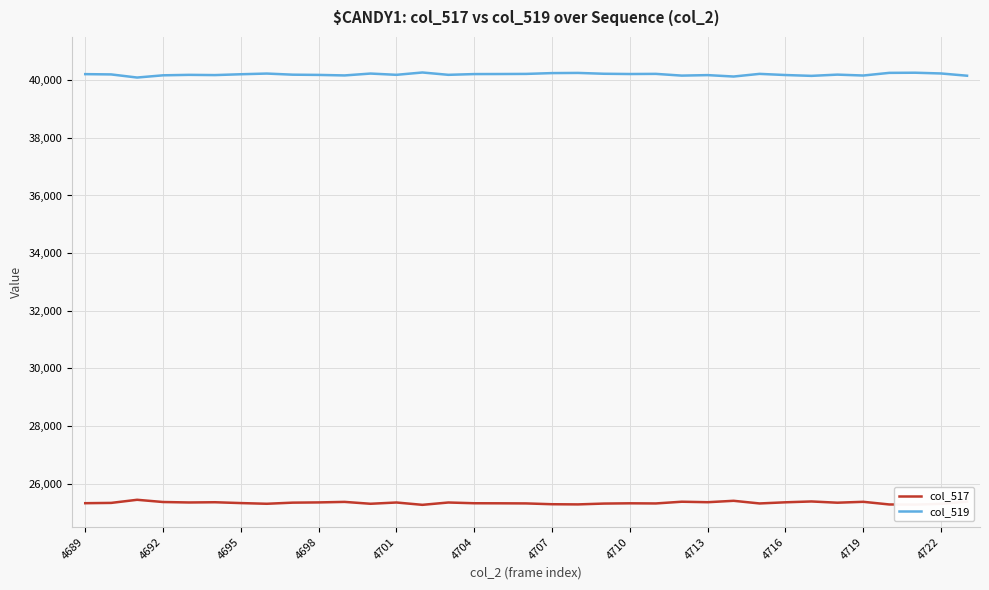

Rank the series by their maximum value, from highest to lowest.

col_519, col_517